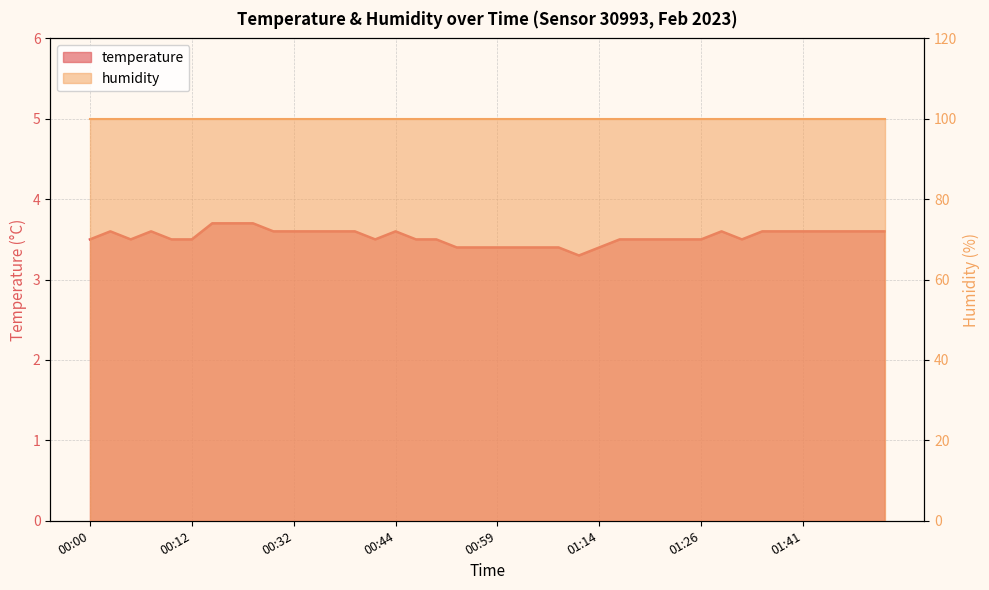

What is the difference between the maximum and minimum values?

0.4